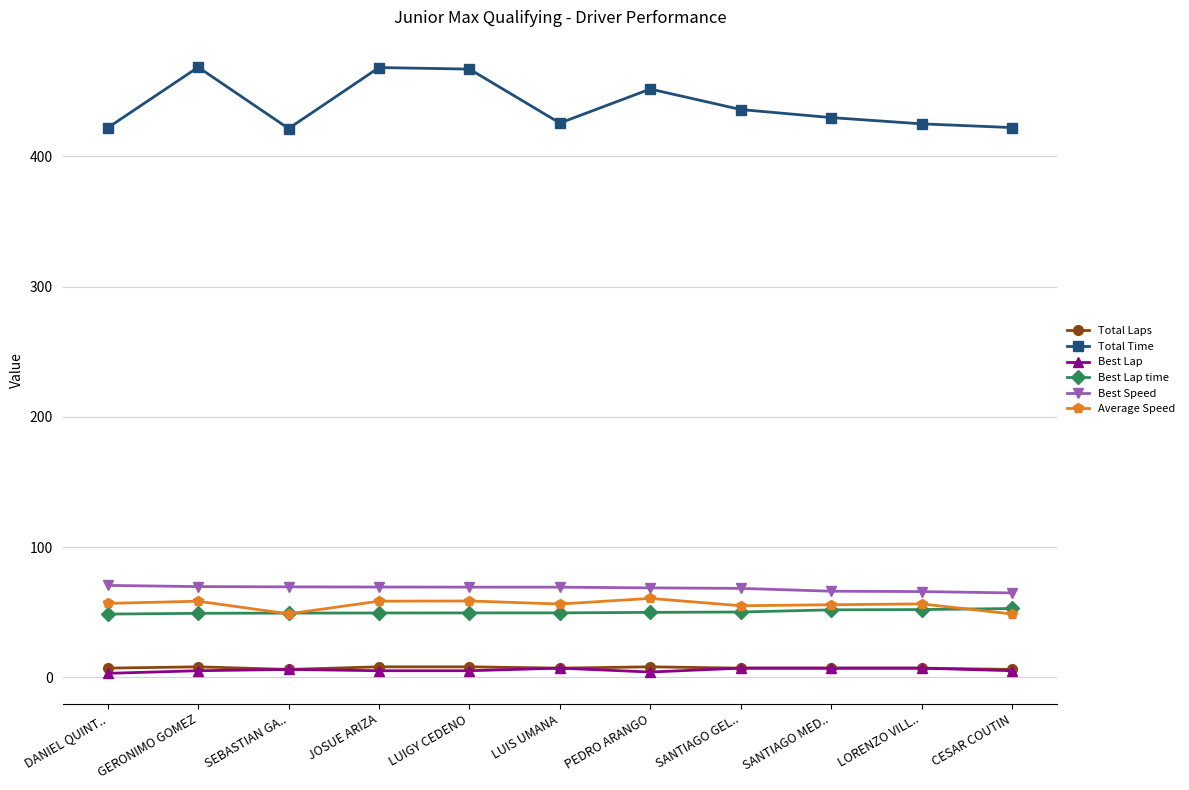

What is the maximum value shown in the chart?

468.6